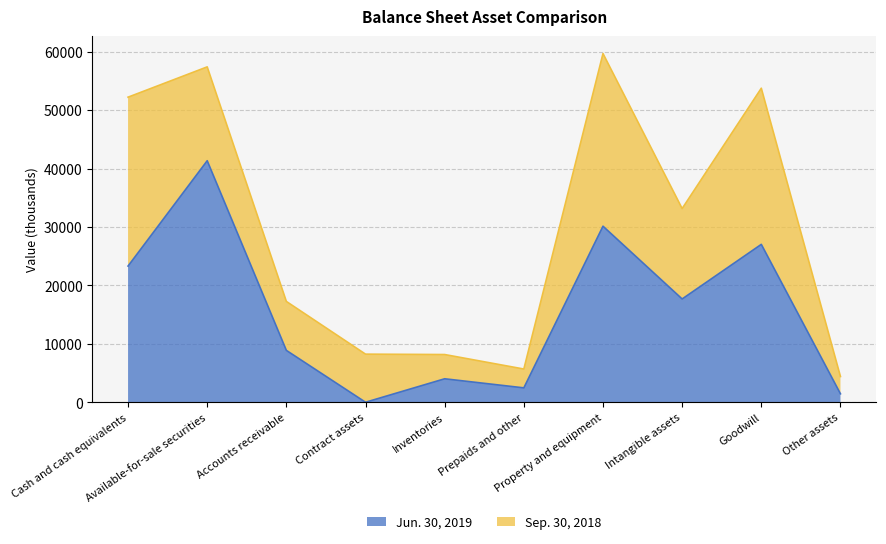

List the labels in order of value, smallest first.

Contract assets, Other assets, Prepaids and other, Inventories, Accounts receivable, Intangible assets, Cash and cash equivalents, Goodwill, Property and equipment, Available-for-sale securities